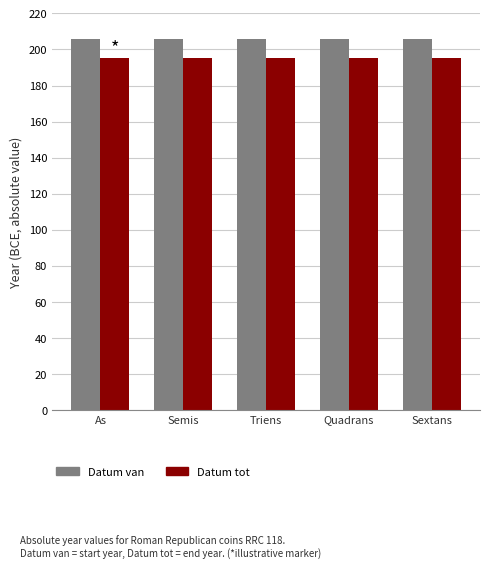

True or false: Datum tot has a value of 288 at Triens.

False